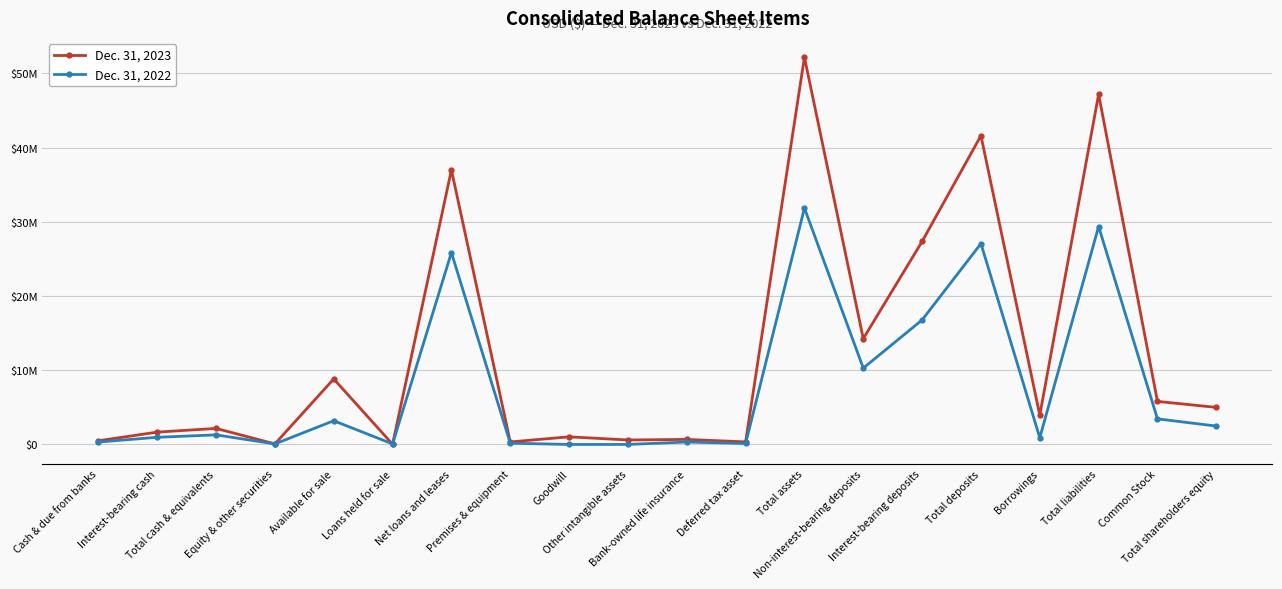

What are all the series names shown in the legend?

Dec. 31, 2023, Dec. 31, 2022